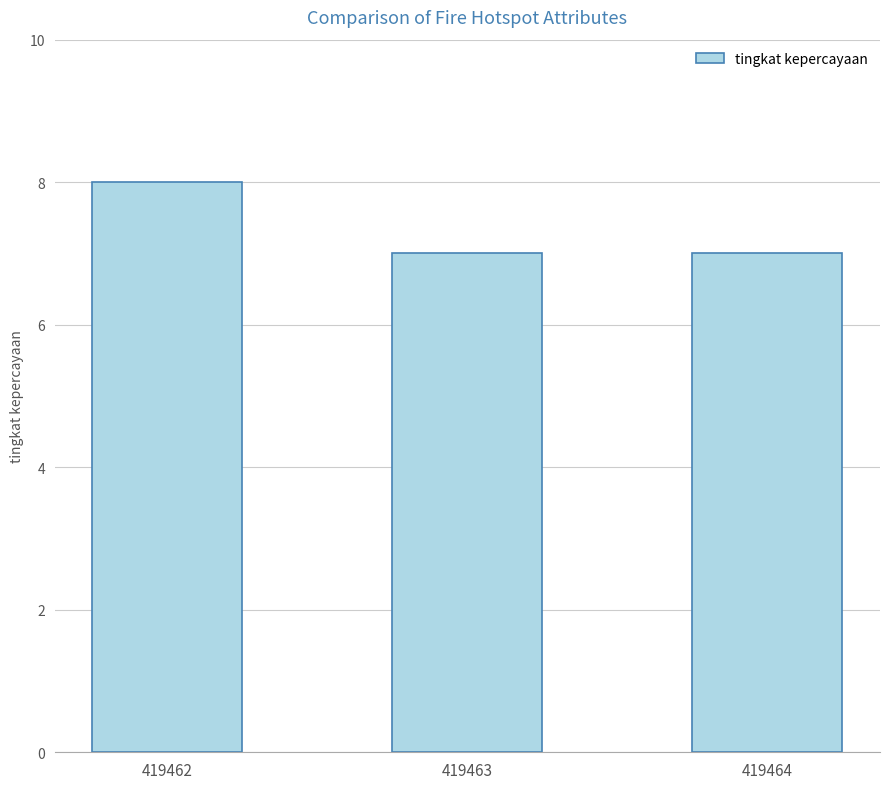

How many series are shown in this chart?

1